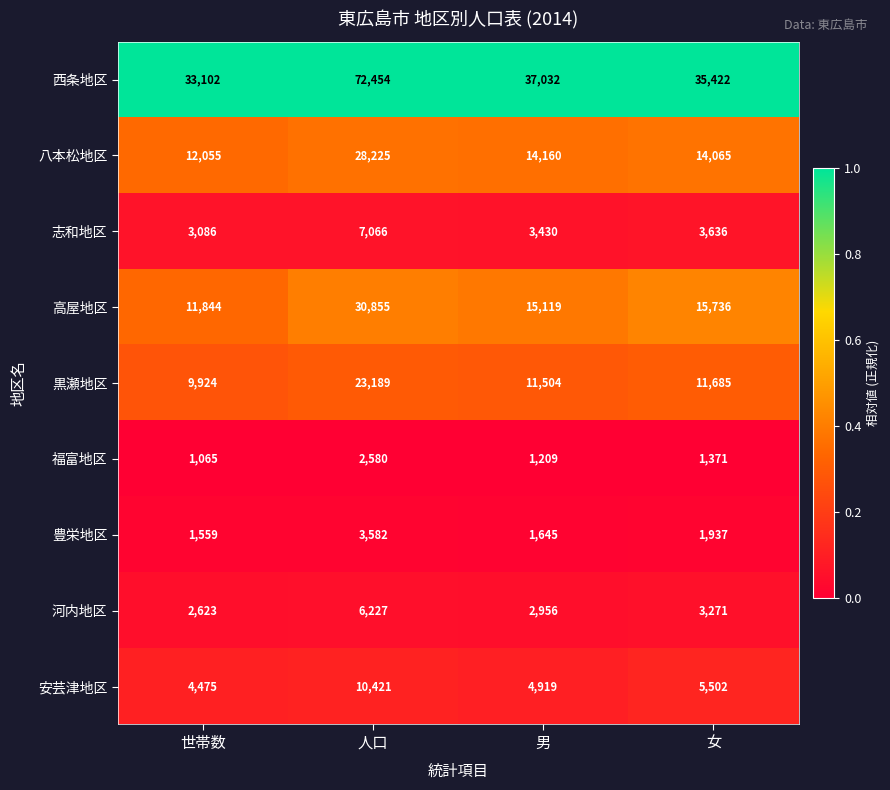

How many categories are shown in the chart?

4